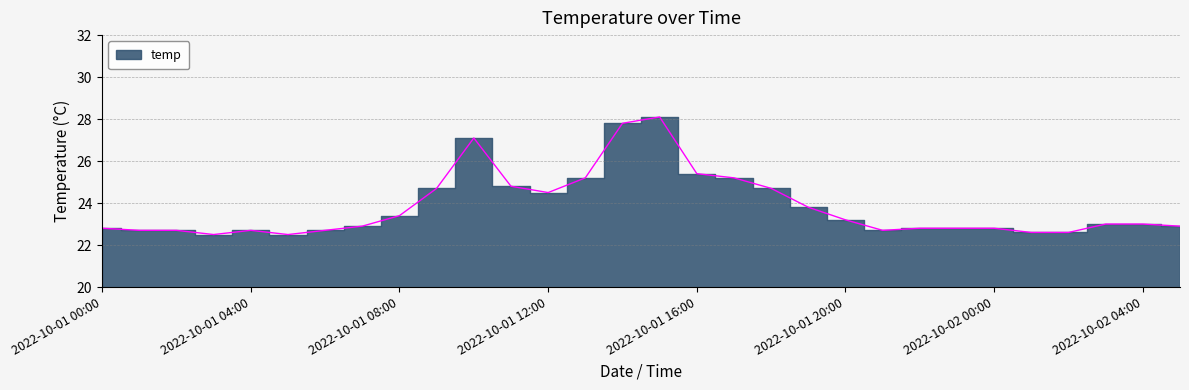

What is the average value?

23.8